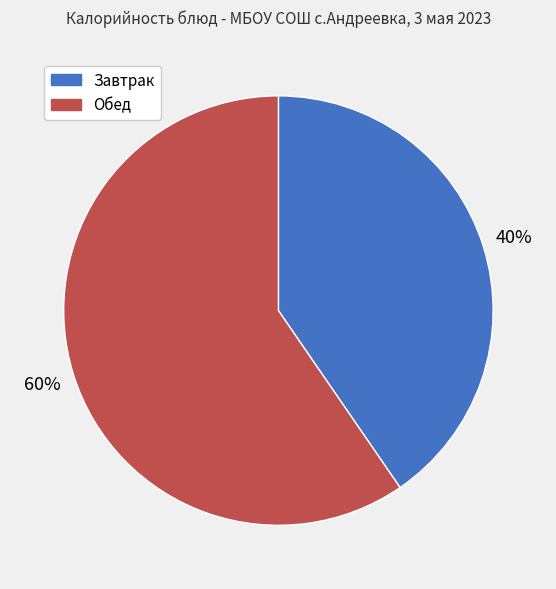

What is the smallest slice in the pie chart?

Завтрак